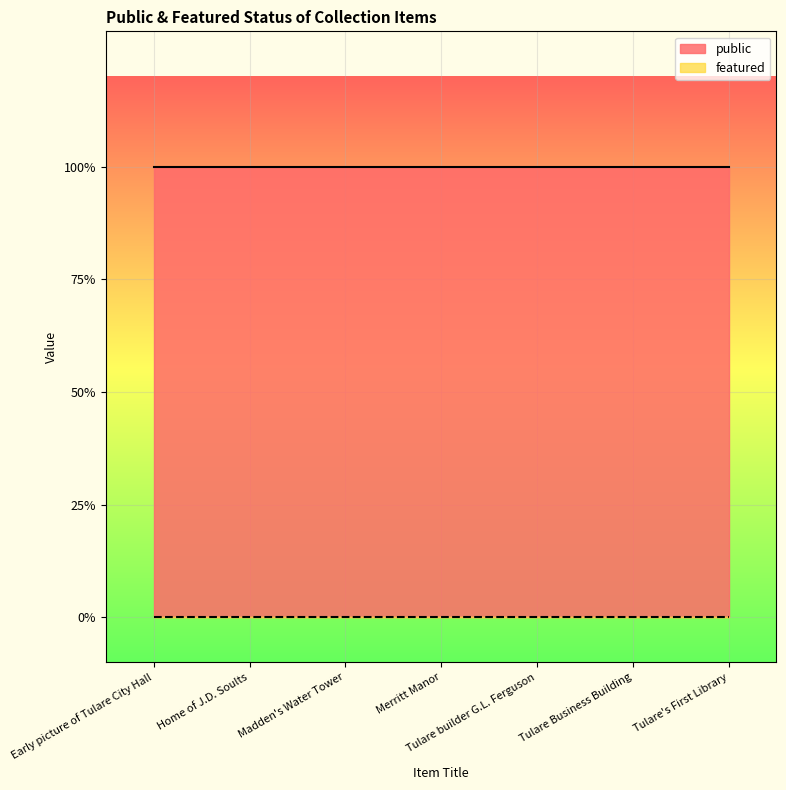

Reading left to right, what are all the values shown in this chart?

public: Early picture of Tulare City Hall=1	Home of J.D. Soults=1	Madden's Water Tower=1	Merritt Manor=1	Tulare builder G.L. Ferguson=1	Tulare Business Building=1	Tulare's First Library=1
featured: Early picture of Tulare City Hall=0	Home of J.D. Soults=0	Madden's Water Tower=0	Merritt Manor=0	Tulare builder G.L. Ferguson=0	Tulare Business Building=0	Tulare's First Library=0